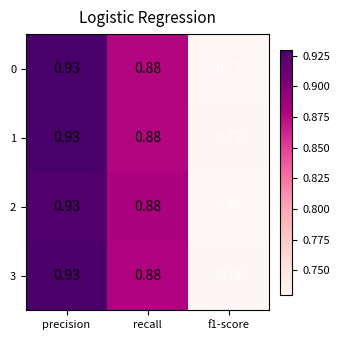

At which label does 0 reach its peak?

precision